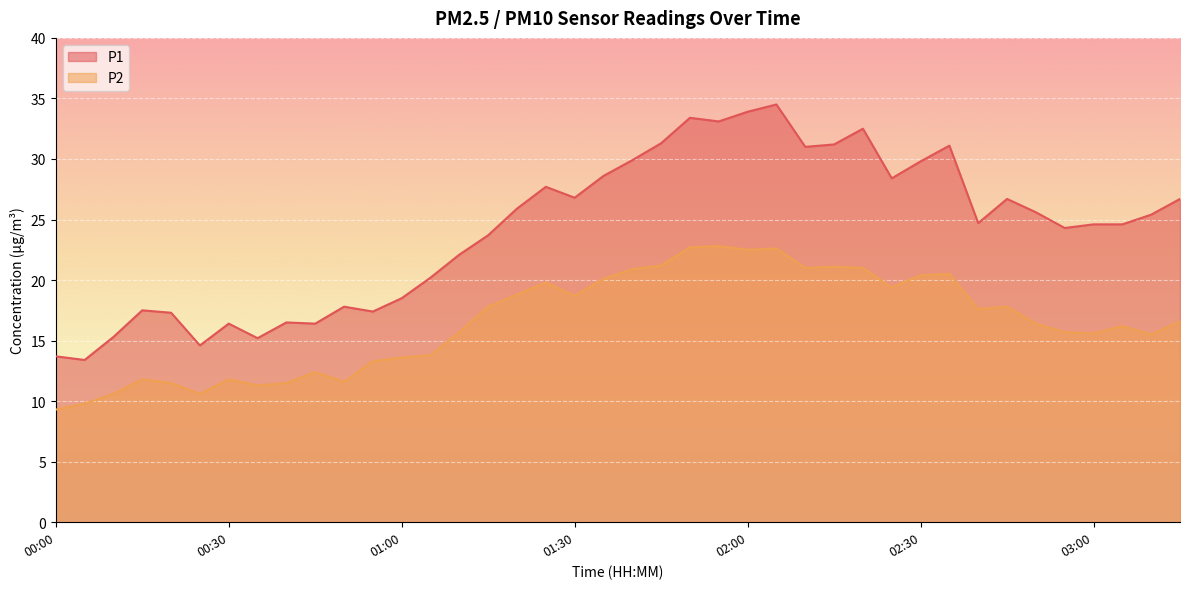

How many data points does each series have?

40